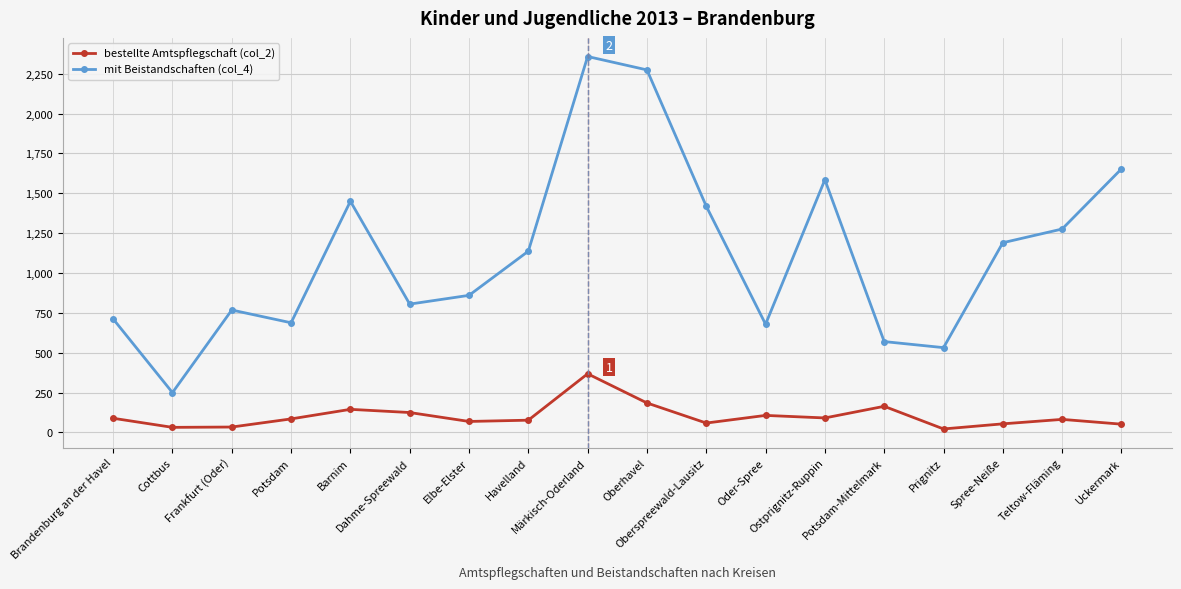

What is the value of the bestellte Amtspflegschaft (col_2) point at the 7th from the left?

69